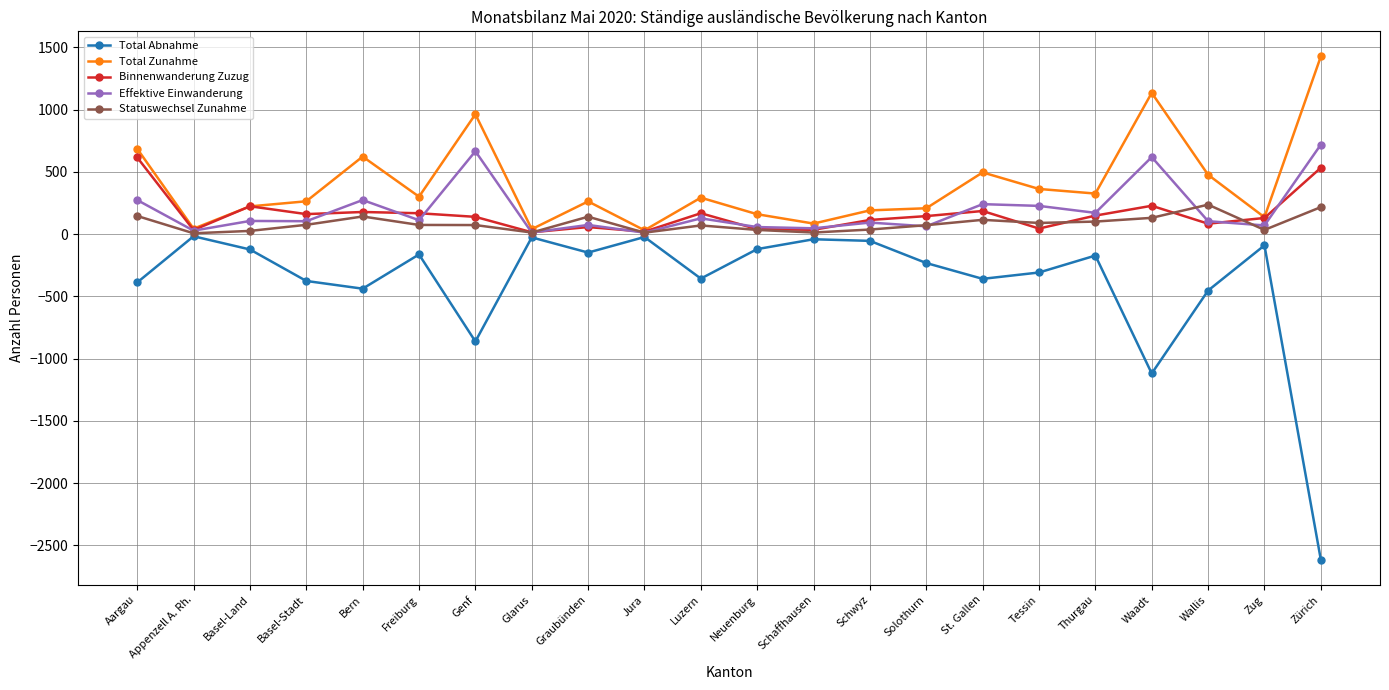

What is the spread (max minus min) of values at Aargau?

1074